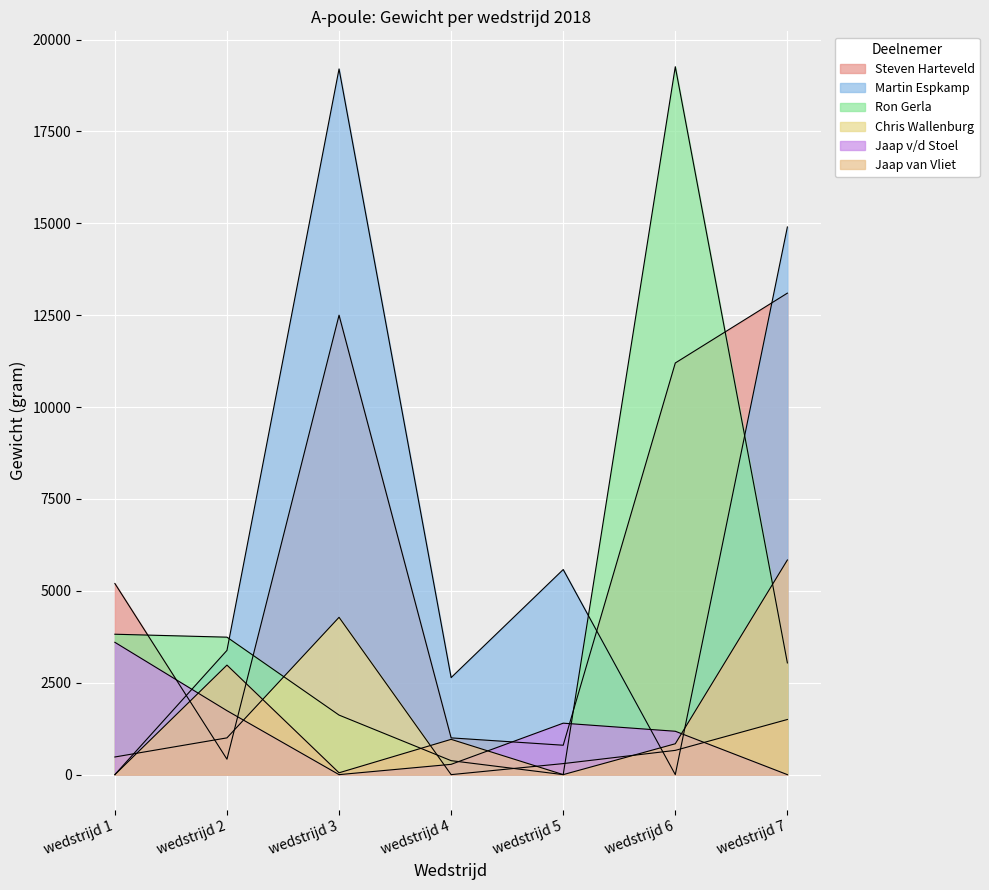

What is the average value of the Ron Gerla series?

4551